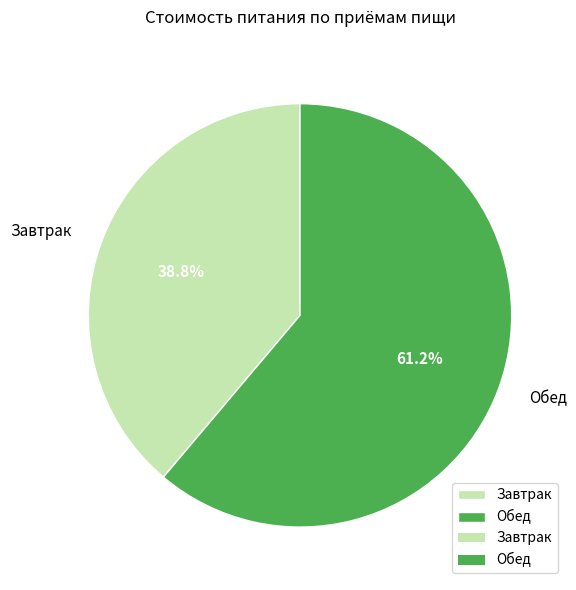

What percentage do Обед and Завтрак together represent?

100.0%